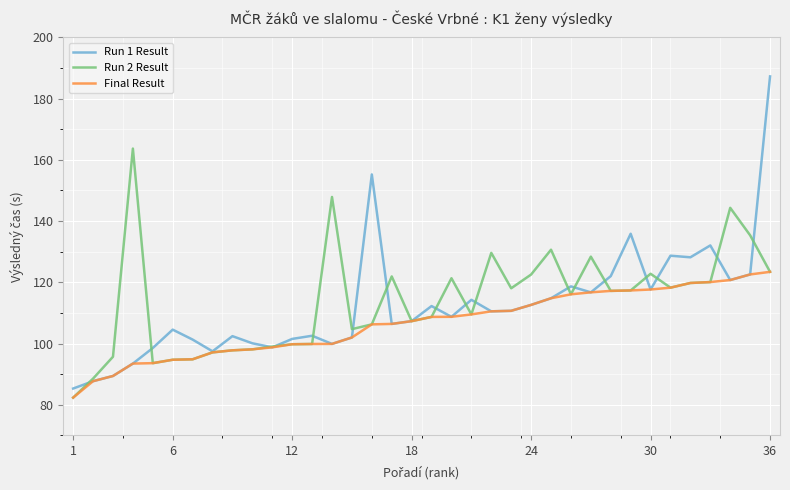

Which series has the largest total across all categories?

Run 2 Result